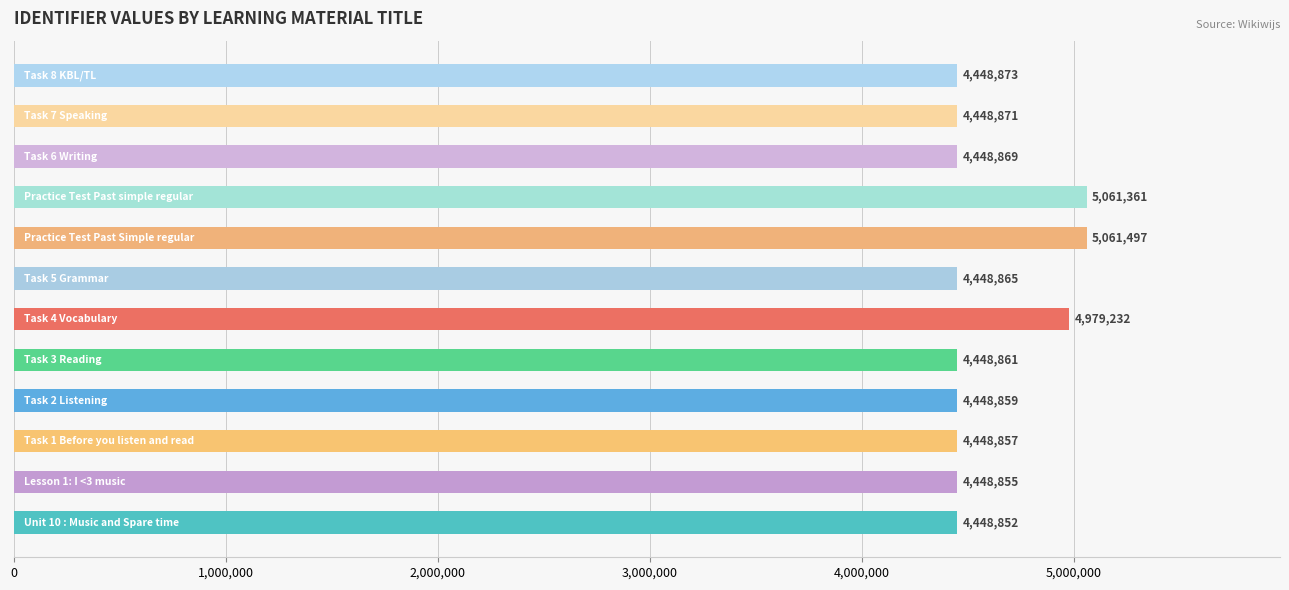

What is the smallest value displayed?

4448852